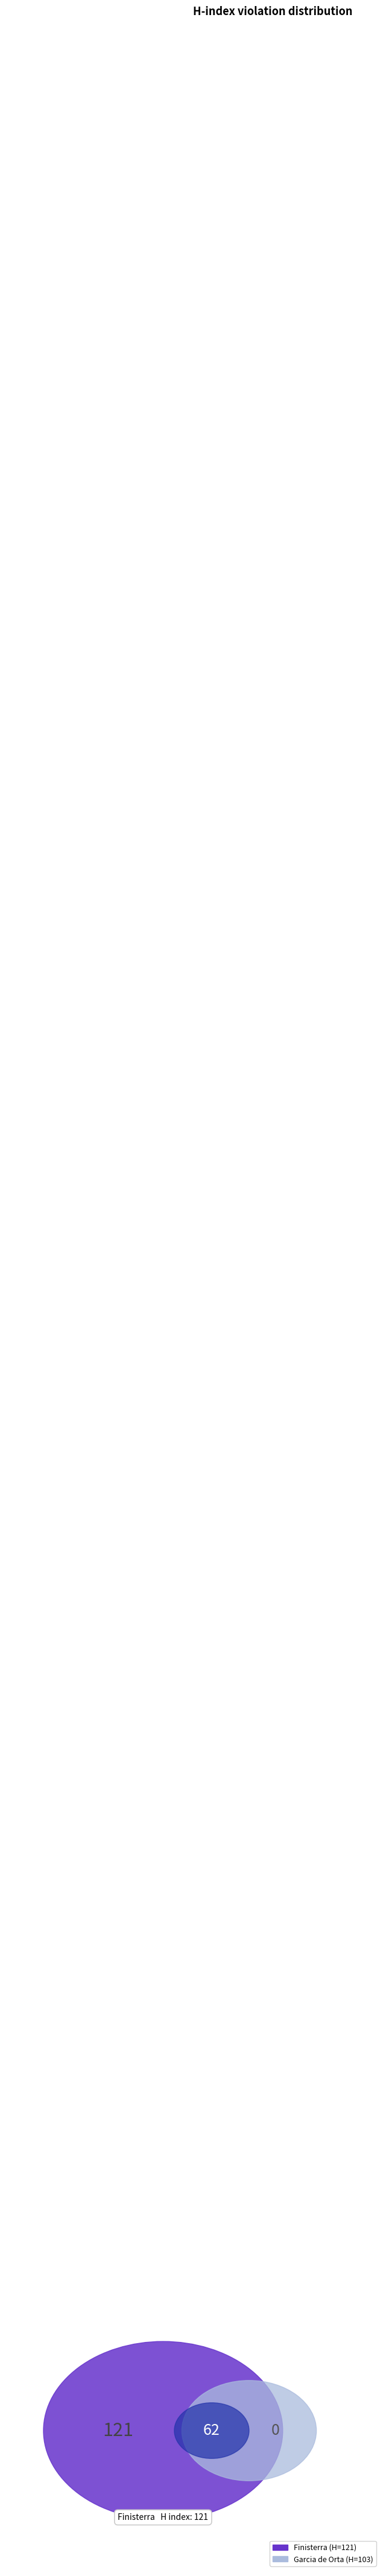

Which slice is the smallest?

Garcia de Orta, Serie de Geografia